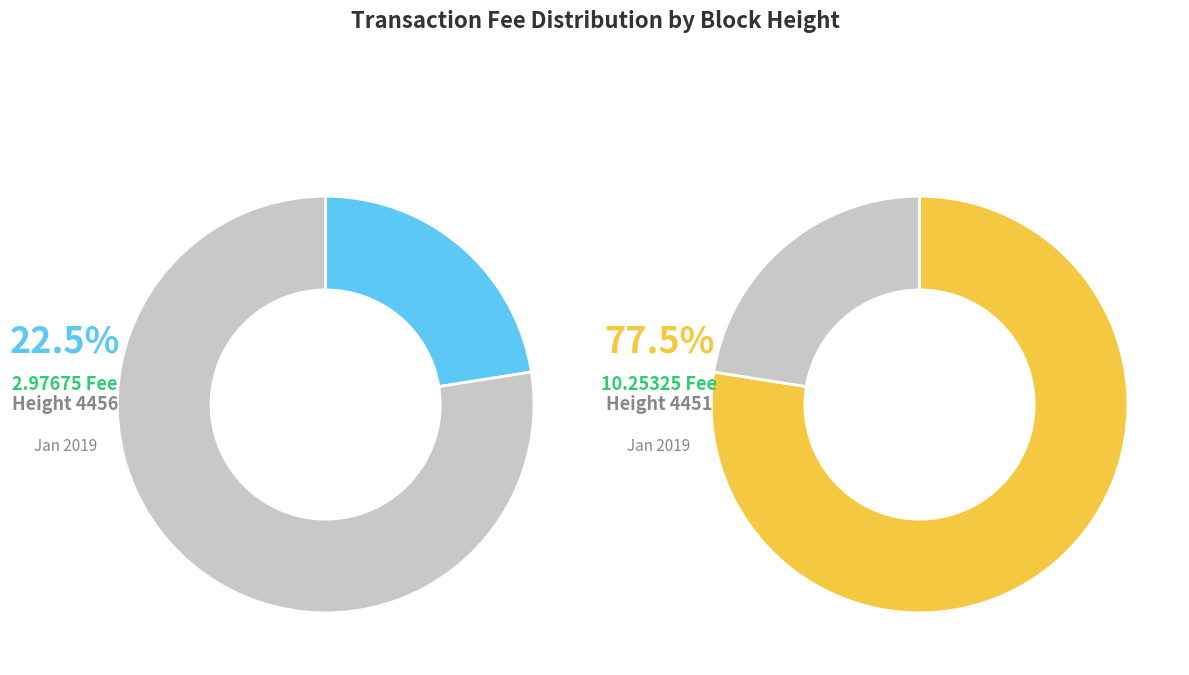

How many segments does this pie chart have?

2